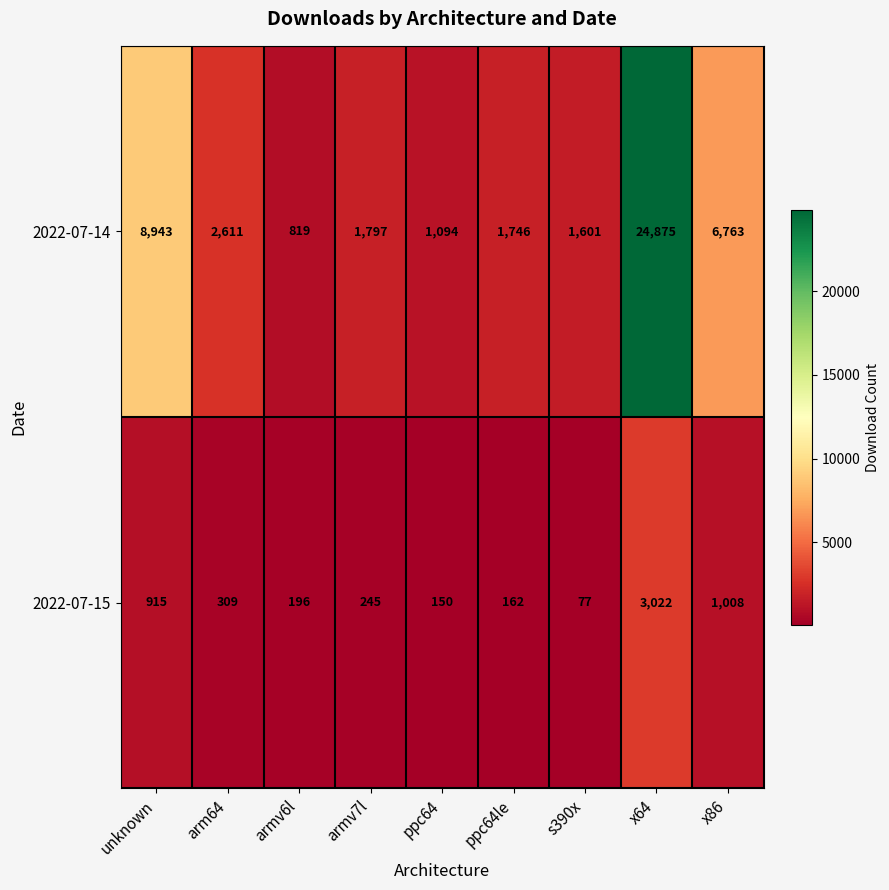

True or false: 2022-07-14 has a value of 16389 at x64.

False